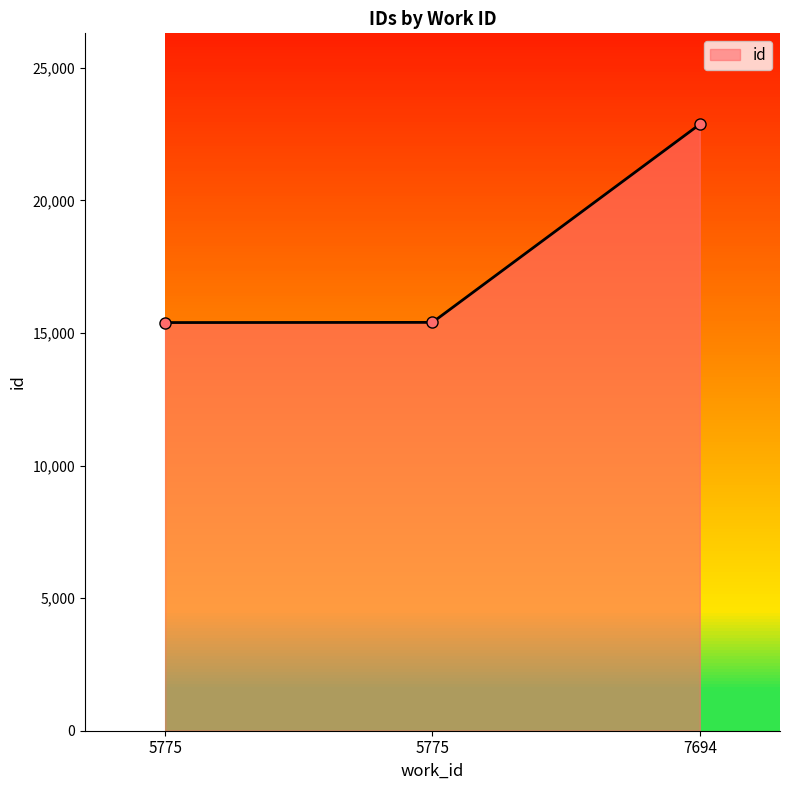

How many lines are shown in the chart?

1